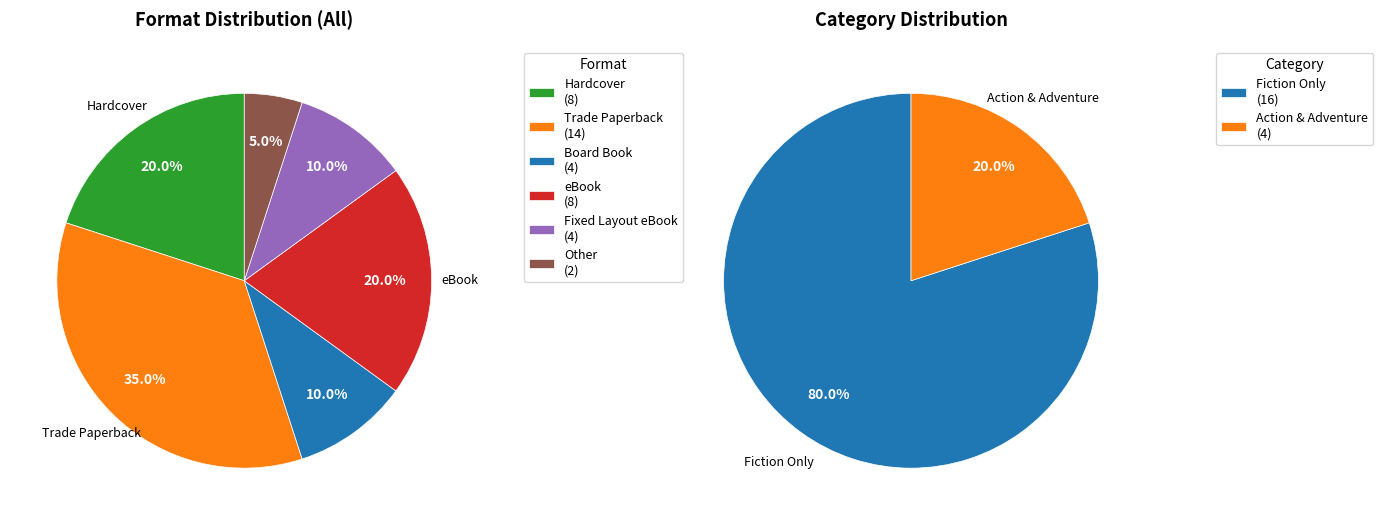

Do Fixed Layout eBook and Board Book together represent more than half of the pie?

No